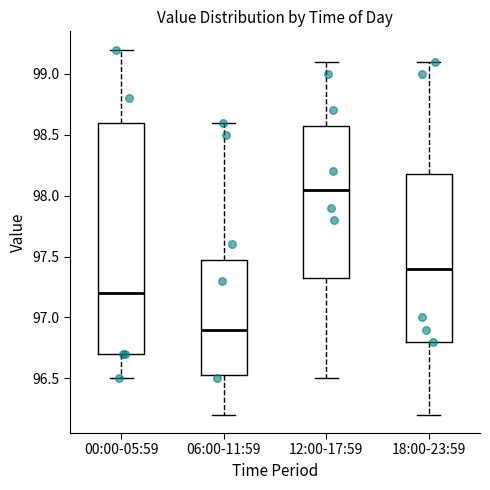

Where does the upper whisker of the box for 06:00-11:59 end on the y-axis? The values are not printed on the chart, so give them approximately, as read against the axis.

98.60